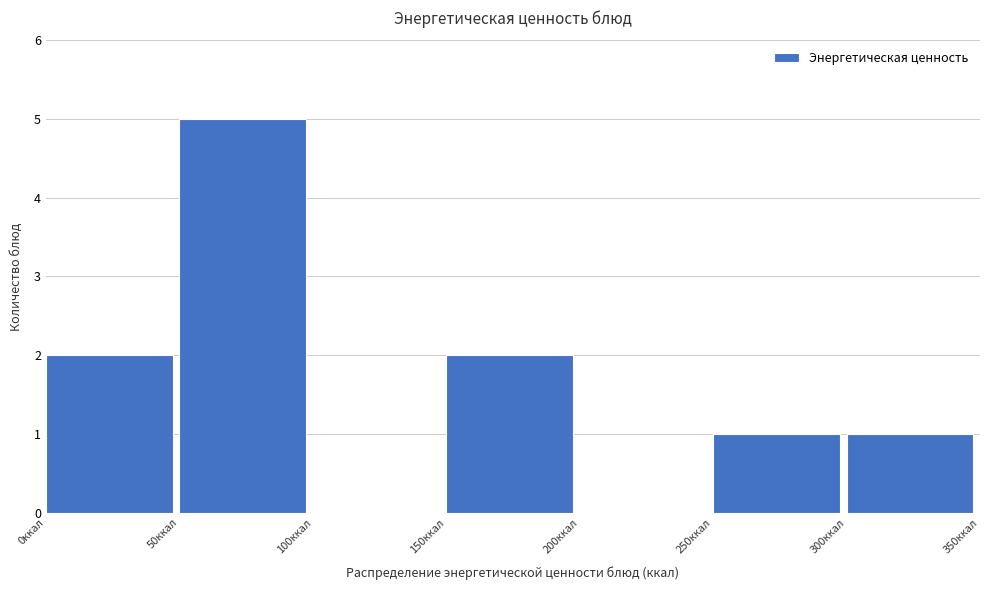

Reading left to right, transcribe this chart: for each bar, give the range it covers on the x-axis and its height. The values are not printed on the chart, so give them approximately, as read against the axis.

0 to 50: 2
50 to 100: 5
100 to 150: 0
150 to 200: 2
200 to 250: 0
250 to 300: 1
300 to 350: 1